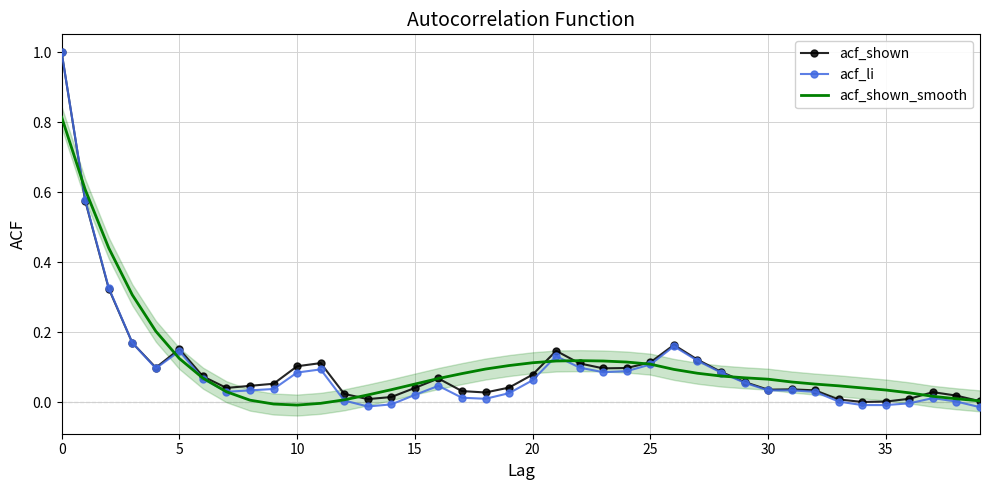

Which series has the largest range (max minus min)?

acf_li